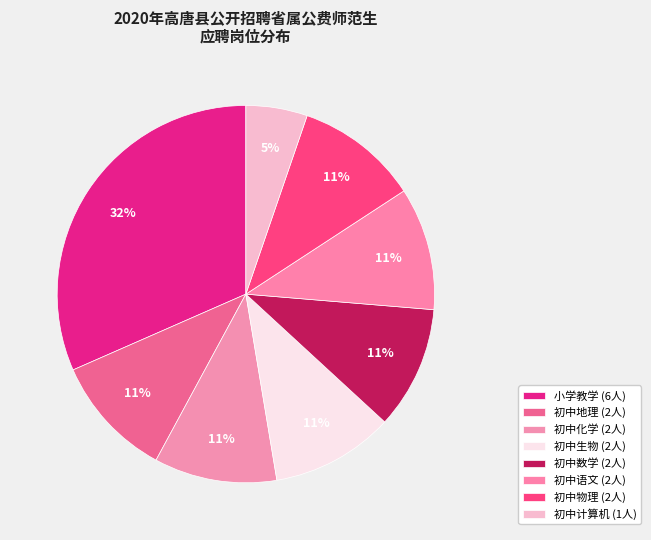

Count the number of slices in the pie.

8